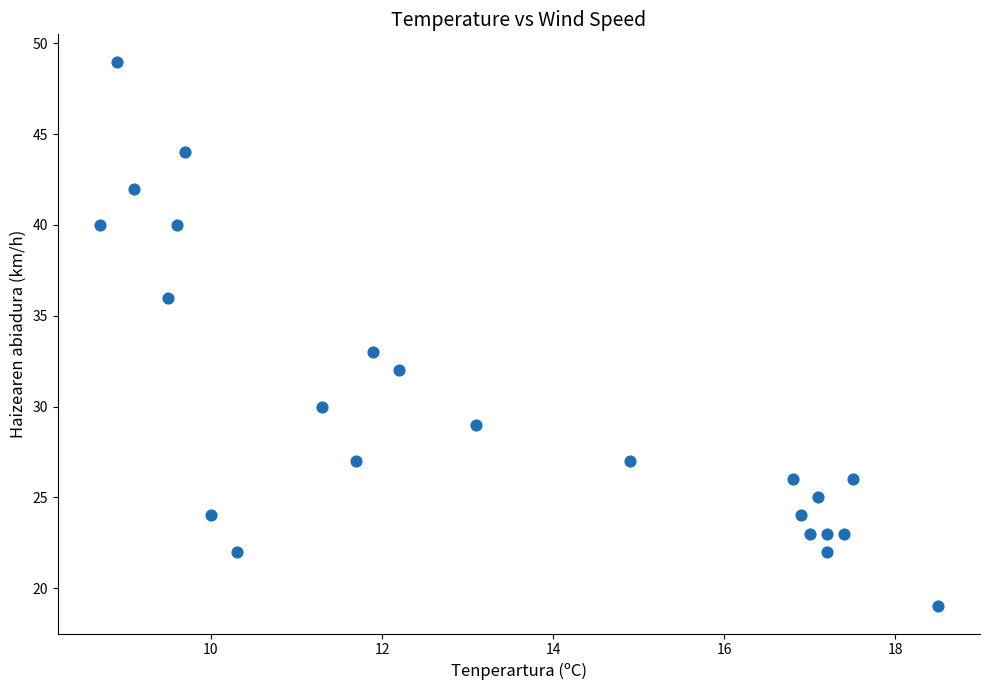

What Y value in the scatter plot is closest to 34?

33